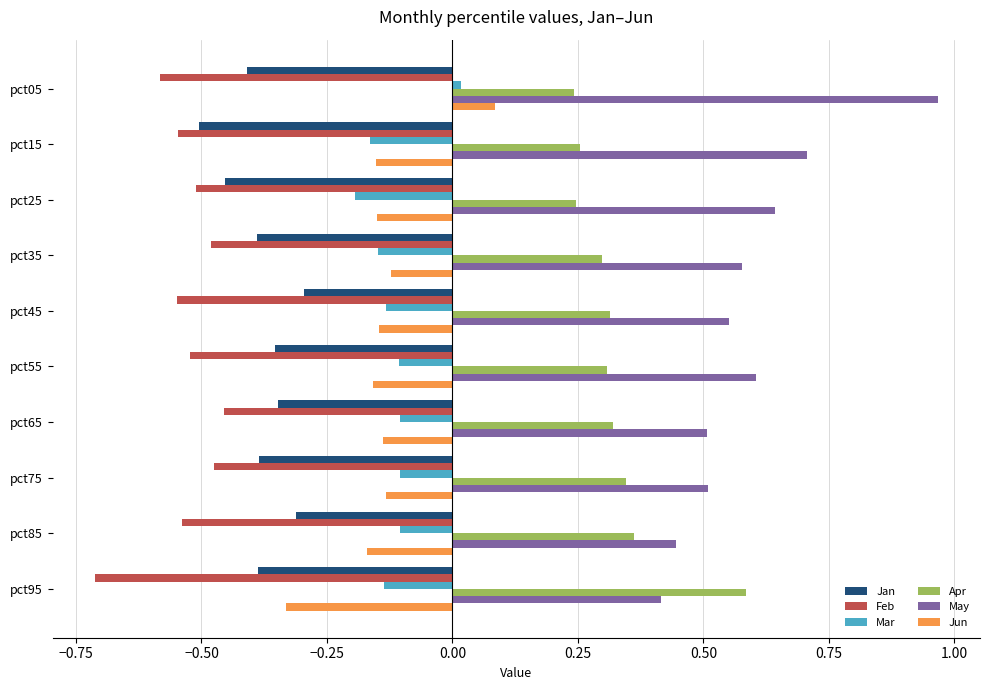

What is the difference between the highest and lowest values at pct55?

1.1